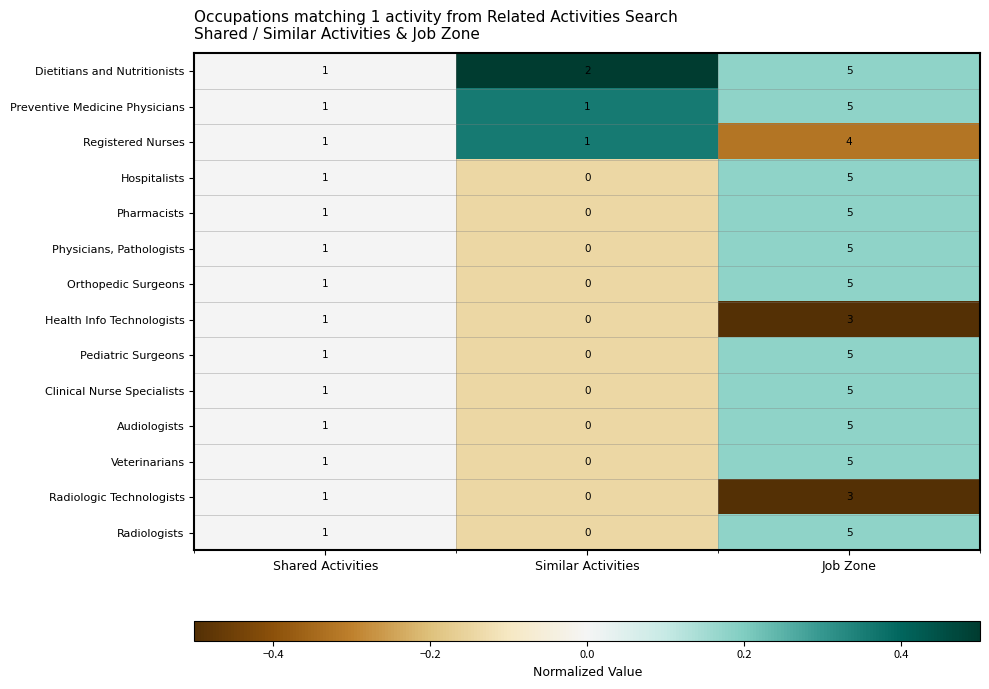

Is it true that Pharmacists equals 0 at Similar Activities?

True